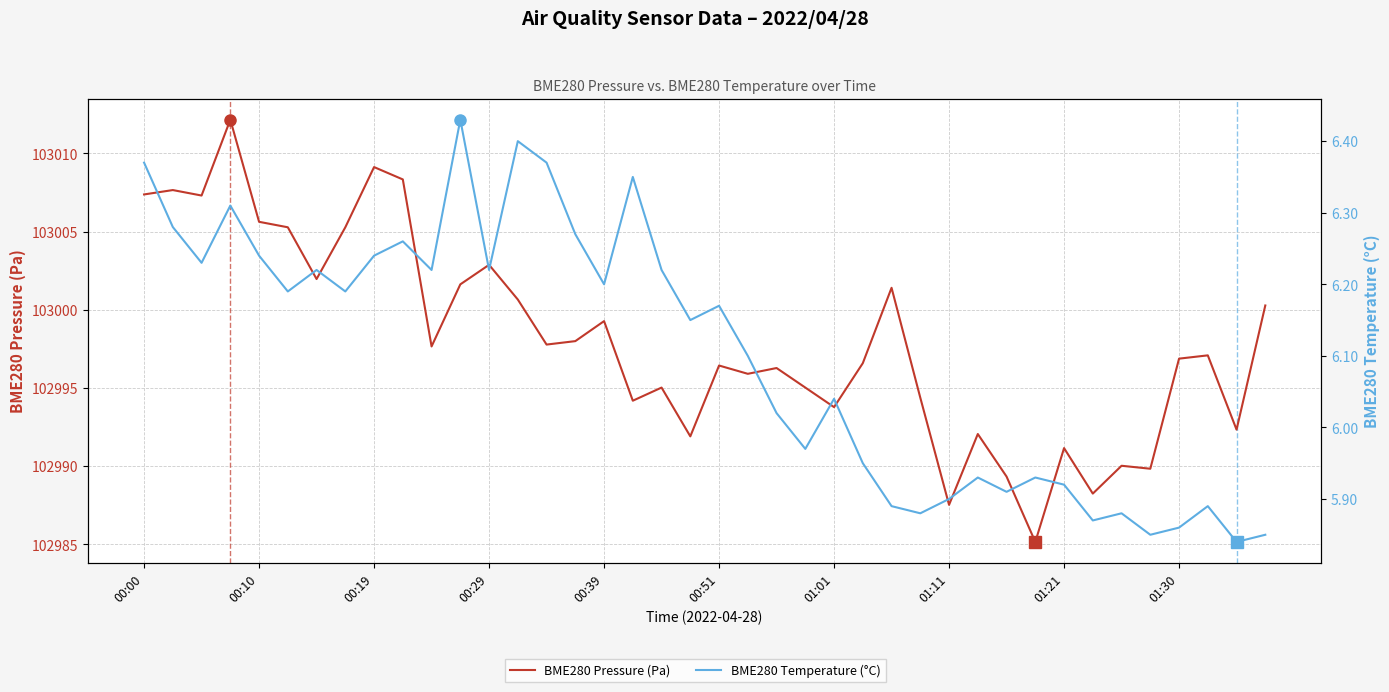

Which series has the largest range (max minus min)?

BME280 Pressure (Pa)